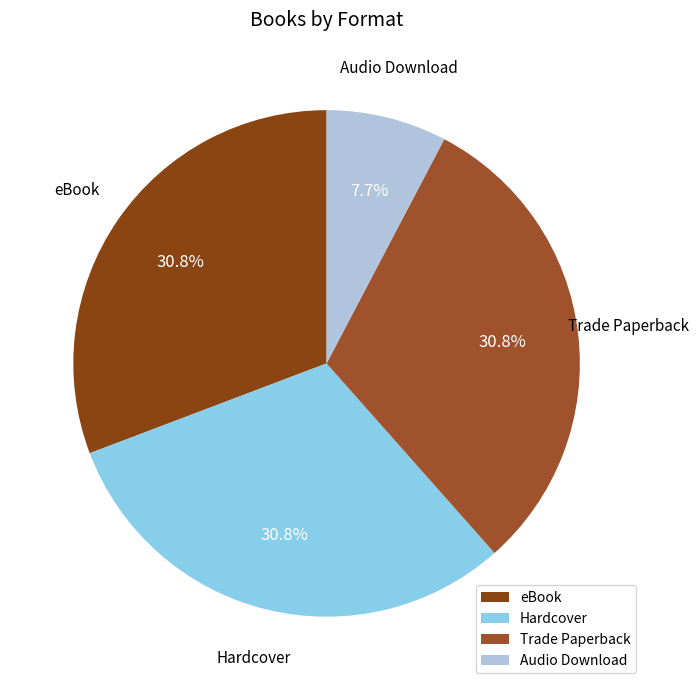

How many segments does this pie chart have?

4